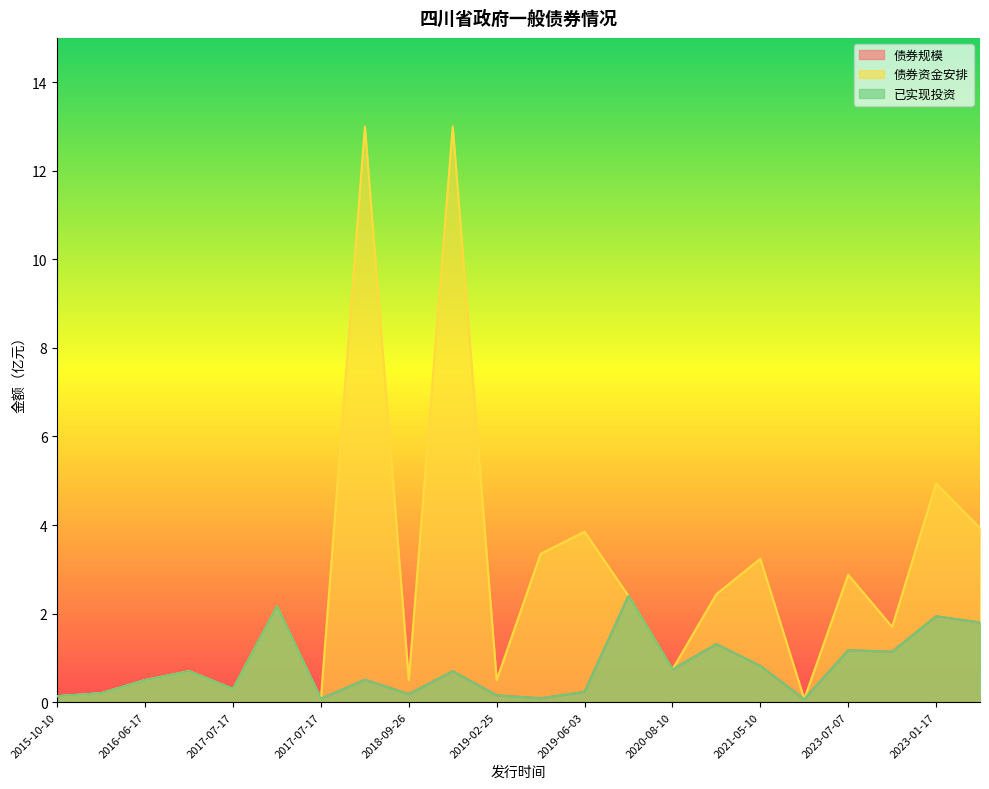

What is the average value of the 债券资金安排 series?

2.8